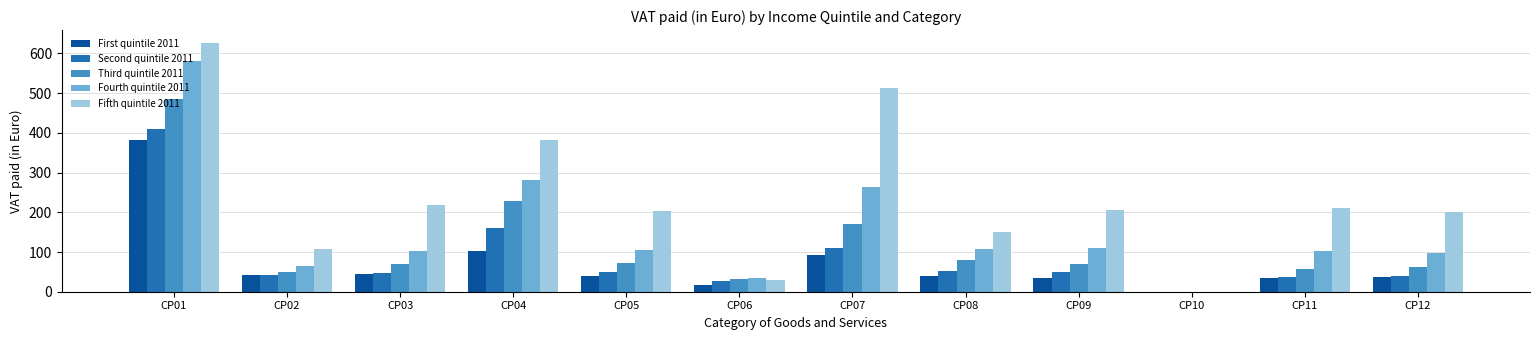

Is it true that Third quintile 2011 equals 91.5 at CP12?

False